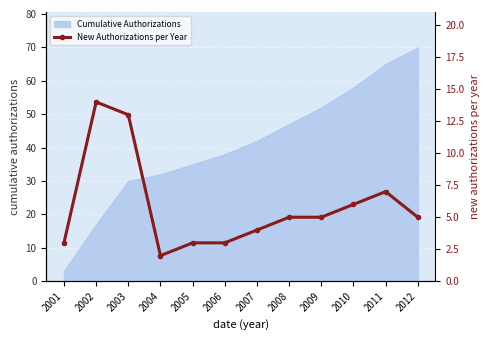

What is the difference between the maximum and minimum values?

12